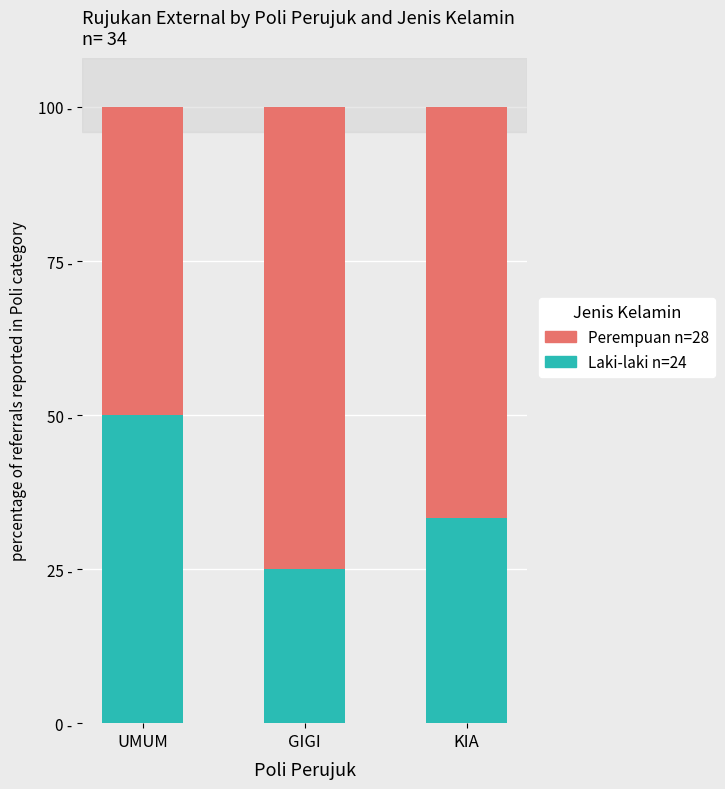

What is the average value of the Perempuan n=28 series?

63.9